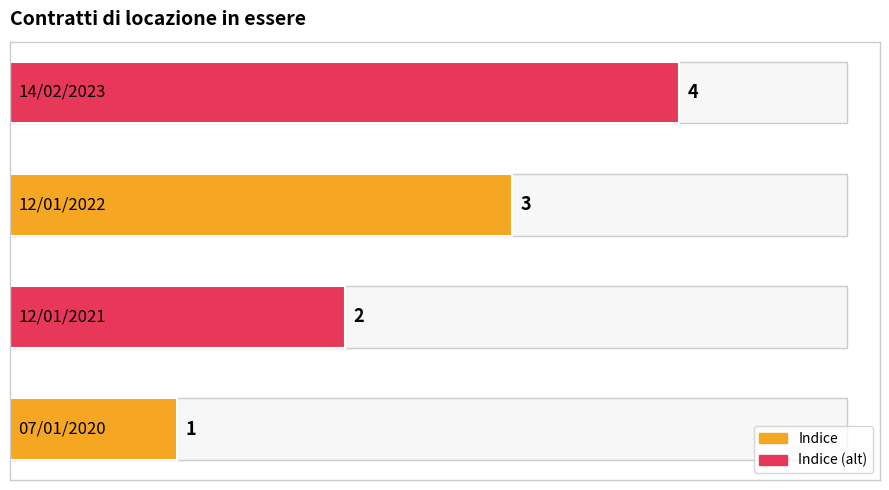

Approximately how many times larger is the value at 0 compared to 2?

0.3